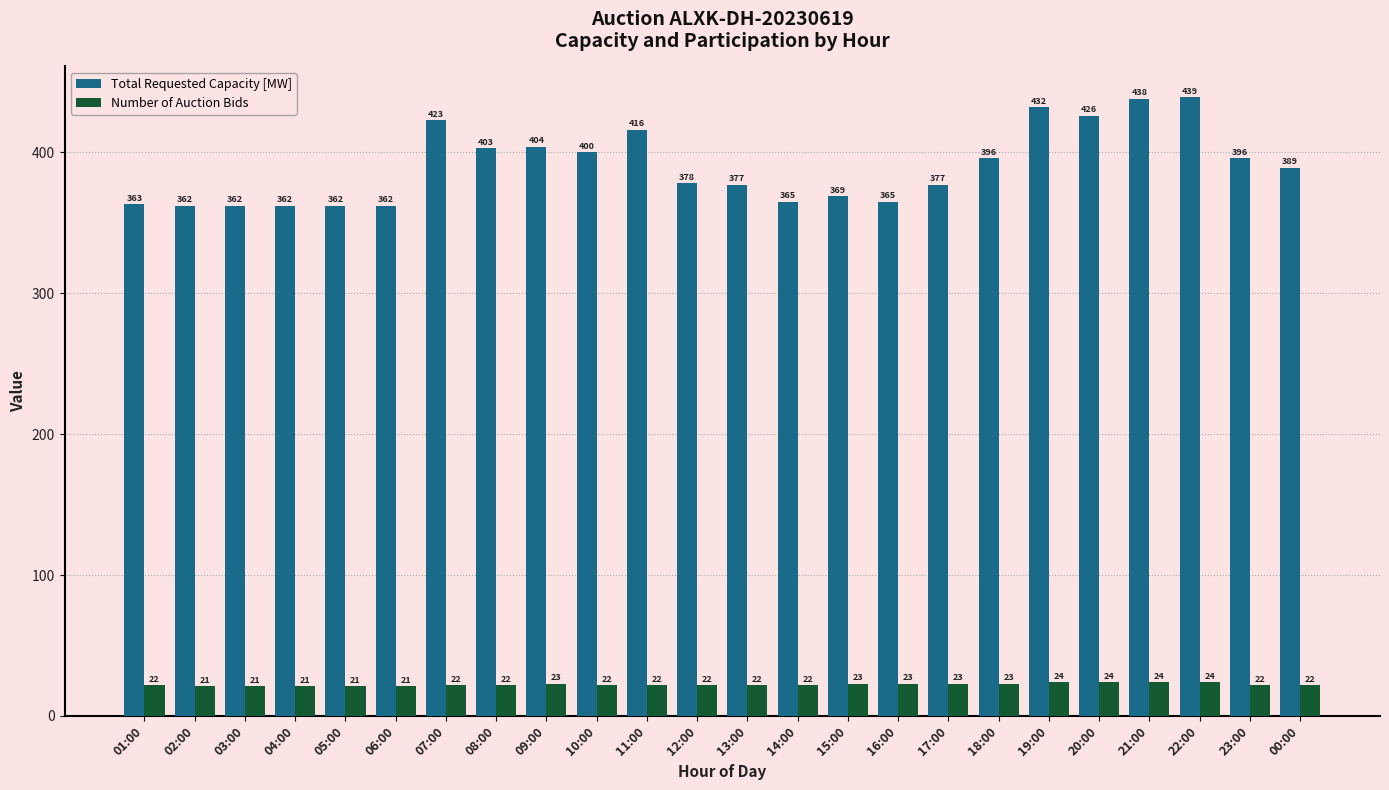

Does the chart contain stacked bars?

No